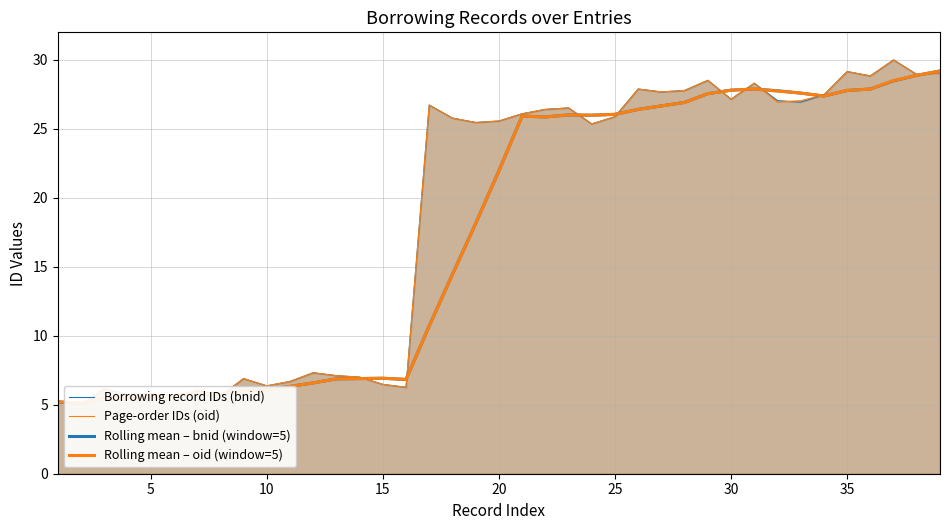

How many series are shown in this chart?

4